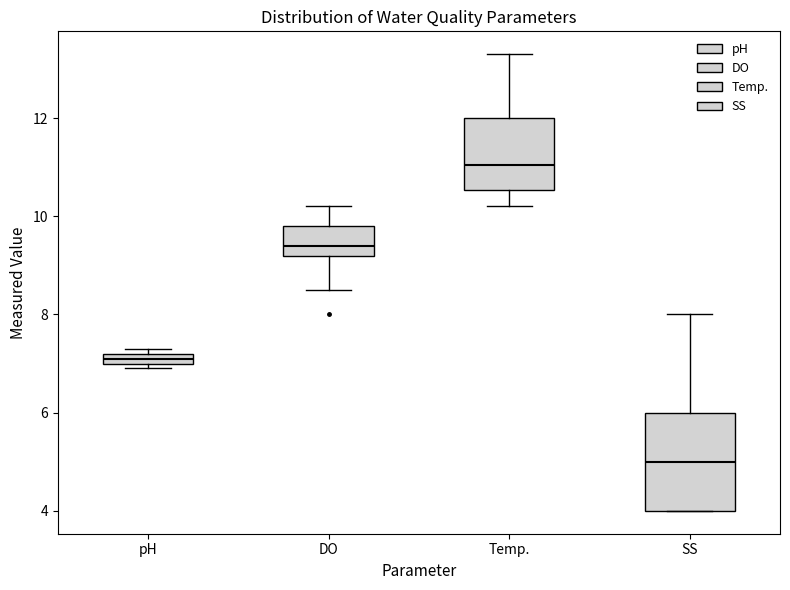

Which box has the highest median line?

Temp.